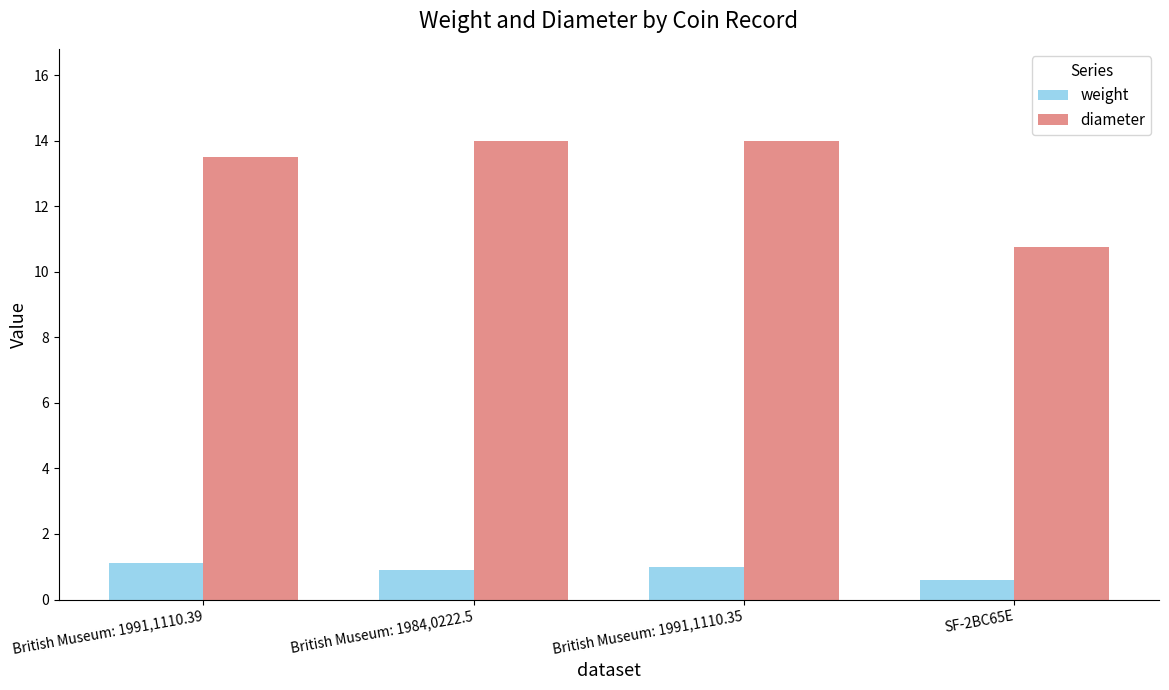

What is the minimum value for weight?

0.6